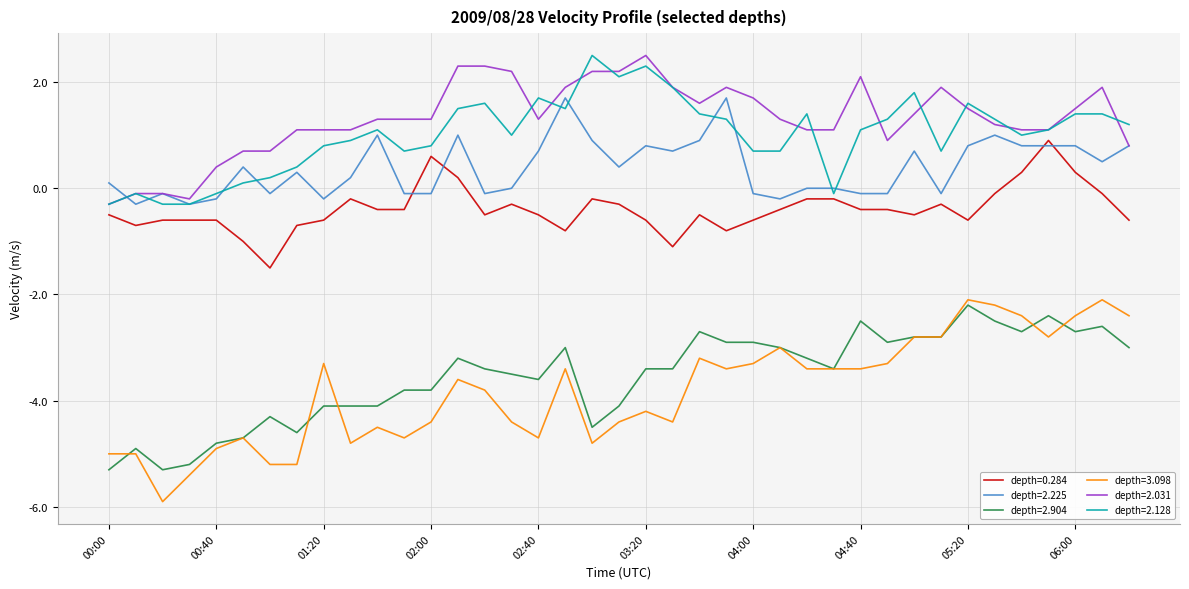

What is the smallest value displayed?

-5.9